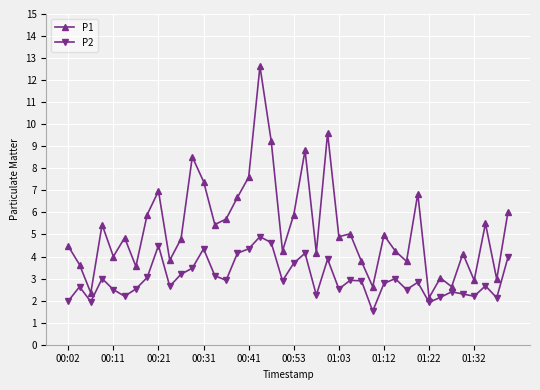

What is the value of the P1 point at the 9th from the left?

7.0